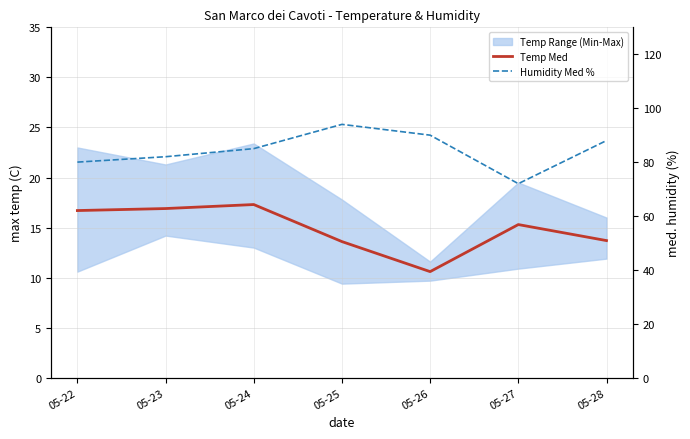

How many data points in Humidity Med % are less than 85?

3